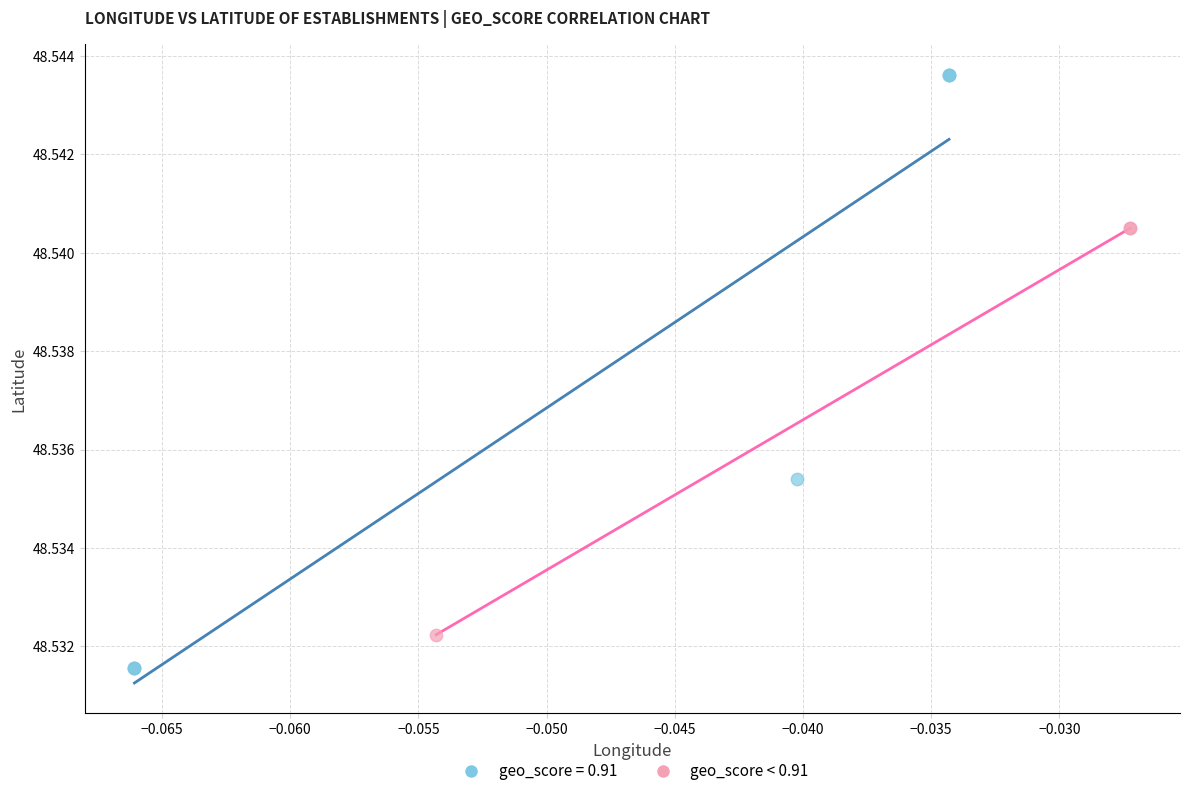

Which series has the widest spread of Y values?

geo_score = 0.91